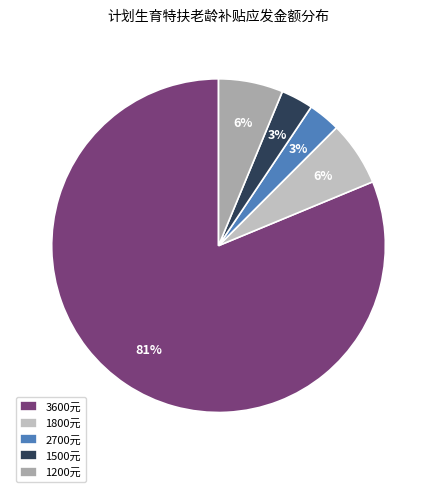

Count the number of slices in the pie.

5